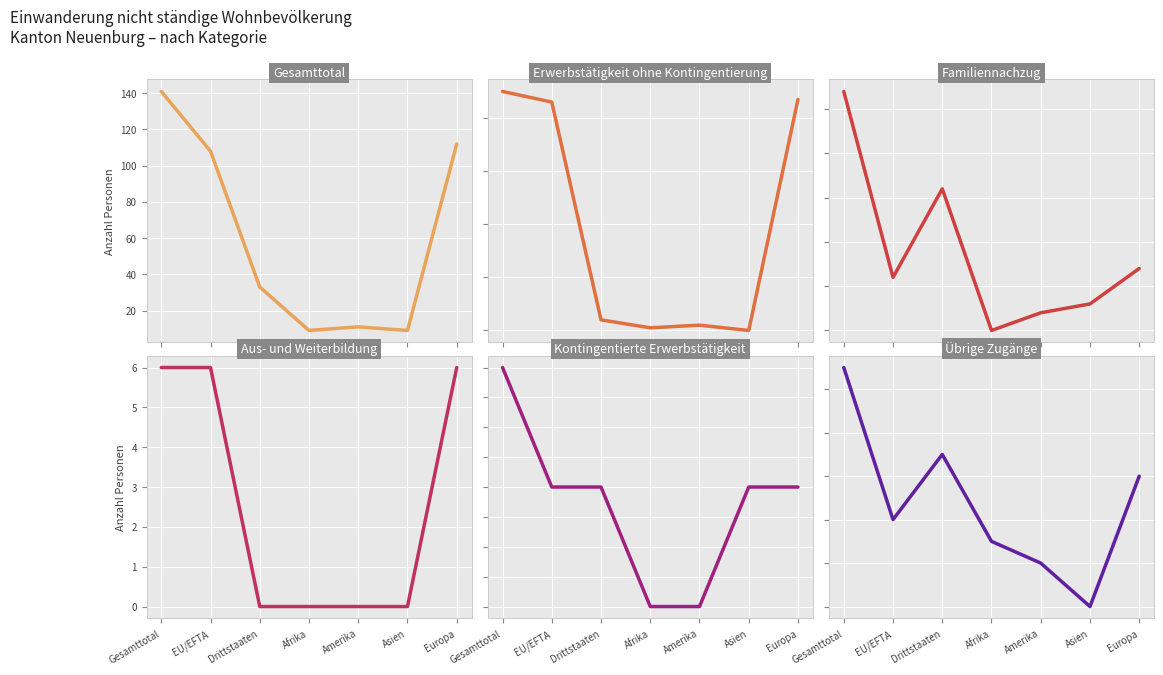

Is it true that Aus- und Weiterbildung equals 0 at Afrika?

True